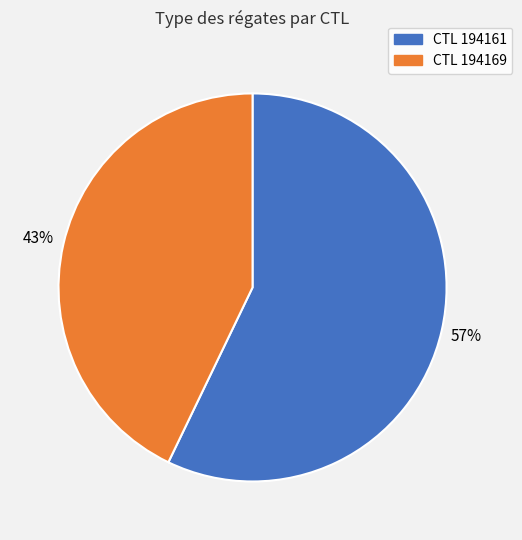

Is there a majority slice in this chart?

Yes